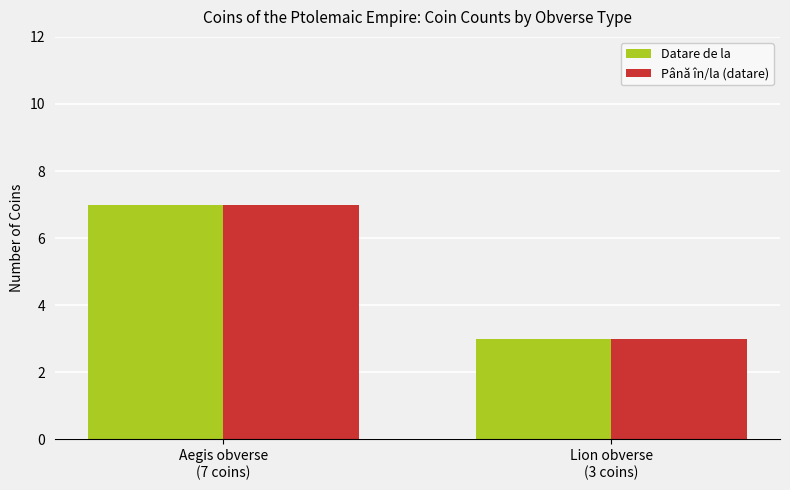

How many bars are there in total?

4